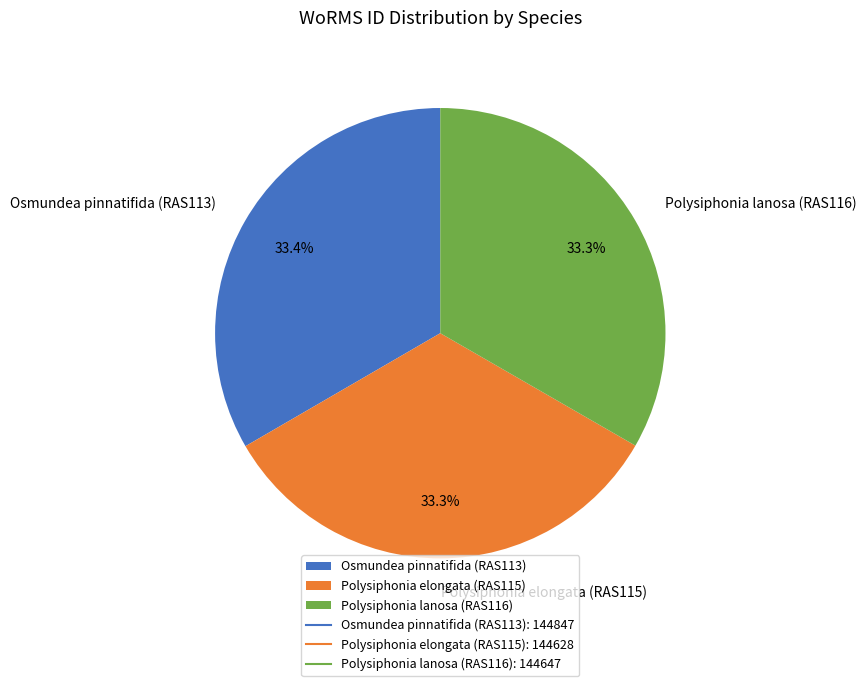

Combined, do Osmundea pinnatifida (RAS113) and Polysiphonia elongata (RAS115) account for over 50%?

Yes